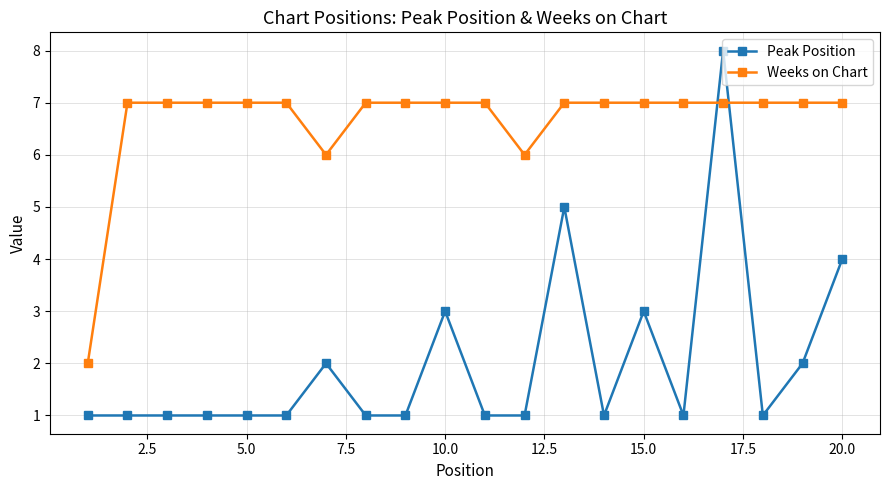

What is the value of the Weeks on Chart point at the 13th from the left?

7